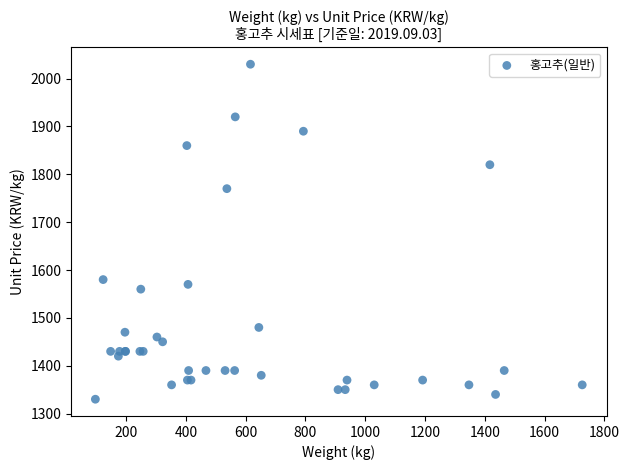

What Y value in the scatter plot is closest to 1680?

1770